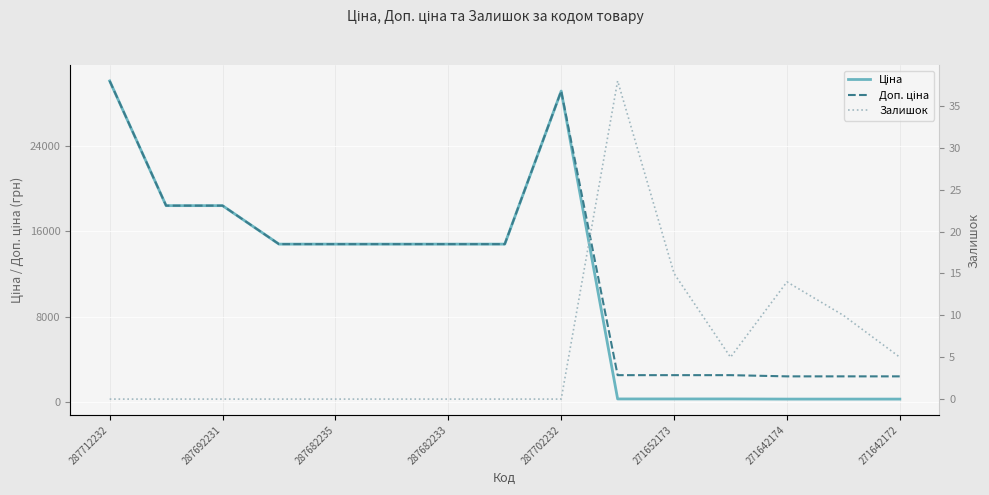

Reading left to right, extract all data points from this chart.

Ціна: 30102.8	18420.9	18420.9	14817.6	14817.6	14817.6	14817.6	14817.6	29152.3	318.3	318.3	318.3	304.1	304.1	304.1
Доп. ціна: 30102.8	18420.9	18420.9	14817.6	14817.6	14817.6	14817.6	14817.6	29152.3	2546.4	2546.4	2546.4	2432.8	2432.8	2432.8
Залишок: 0.0	0.0	0.0	0.0	0.0	0.0	0.0	0.0	0.0	38.0	15.0	5.0	14.0	10.0	5.0